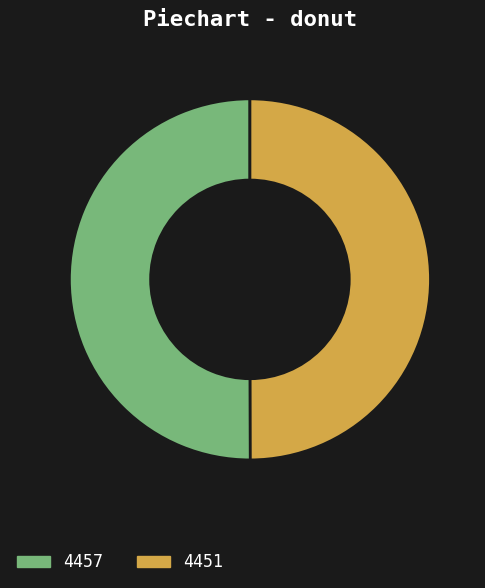

Is it true that 4457 is 45% of the pie?

False